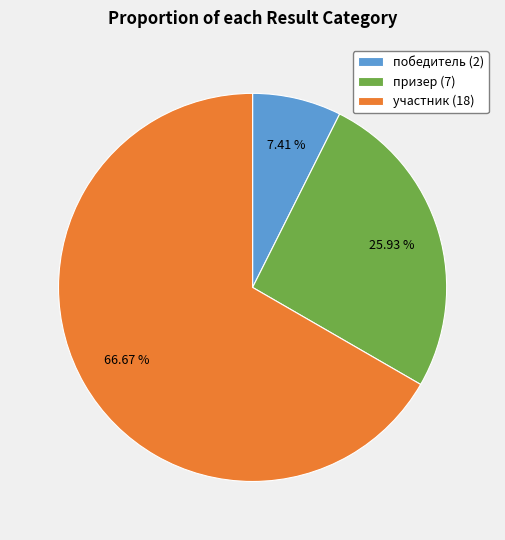

How much of the chart is everything except победитель?

92.6%